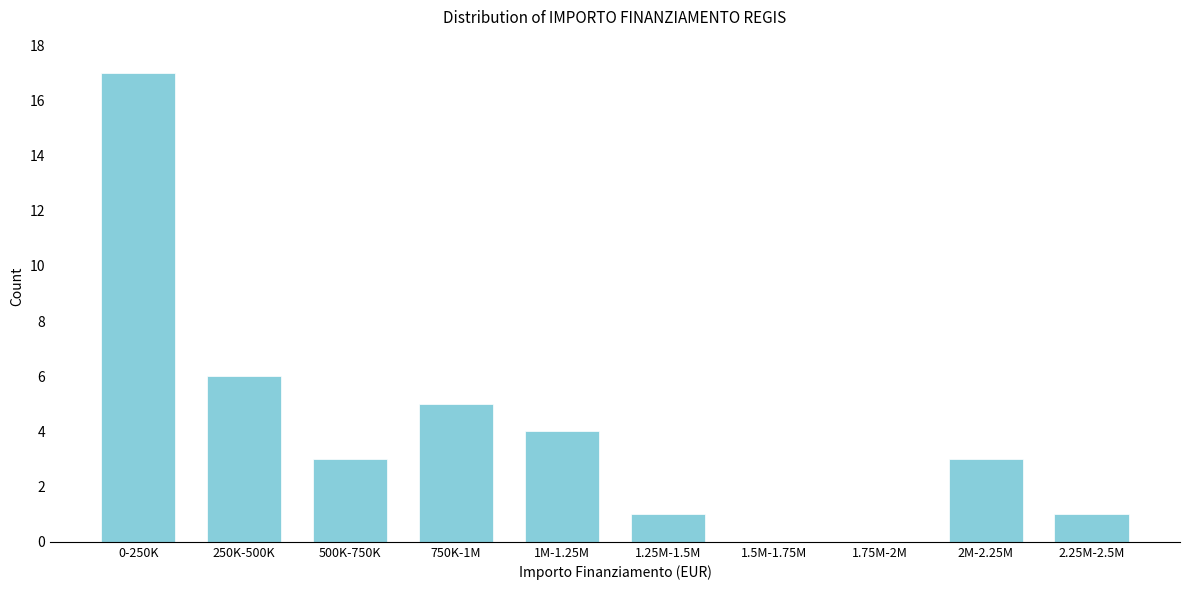

Reading left to right, what are all the values shown in this chart?

0-250K=17	250K-500K=6	500K-750K=3	750K-1M=5	1M-1.25M=4	1.25M-1.5M=1	1.5M-1.75M=0	1.75M-2M=0	2M-2.25M=3	2.25M-2.5M=1